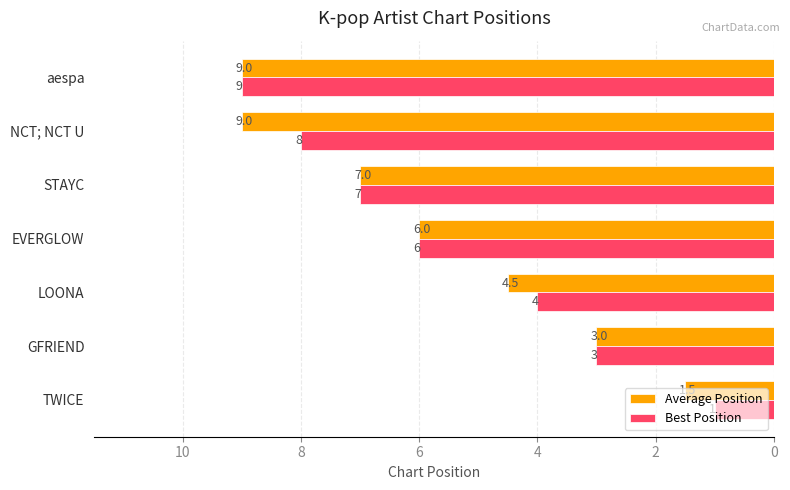

What is the minimum value for Average Position?

1.5